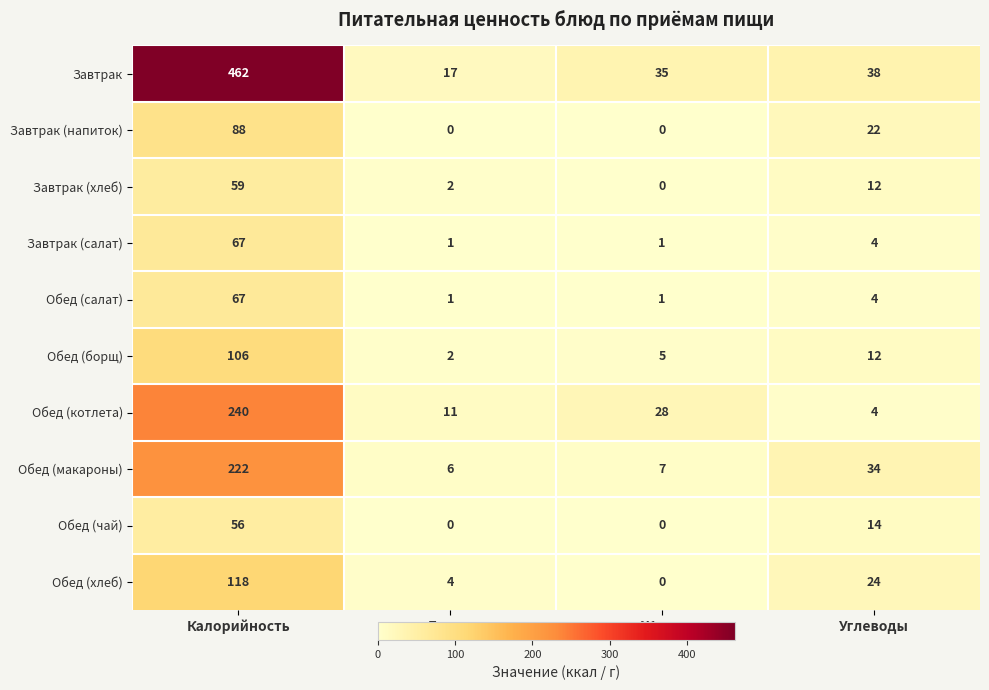

Where does the Обед (макароны) series first go above 34?

Калорийность